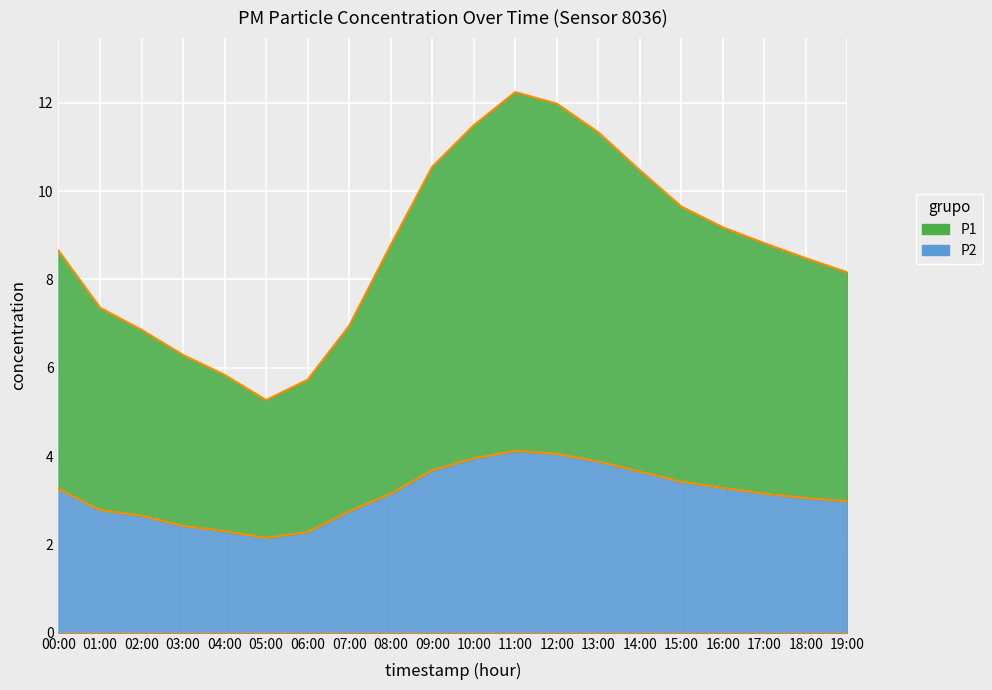

What is the approximate value of P1 at 06:00?

5.7